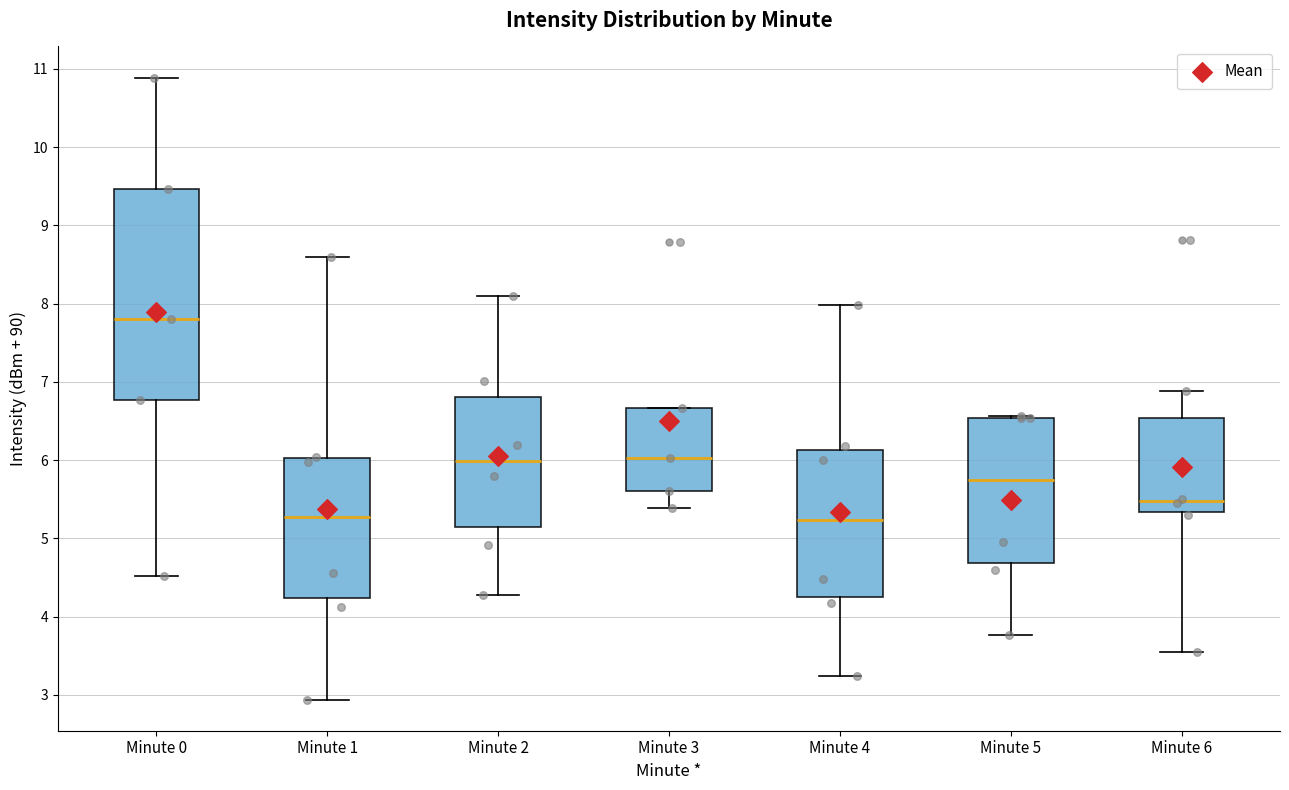

Where is the lower edge of the box for Minute 4 on the y-axis? The values are not printed on the chart, so give them approximately, as read against the axis.

4.3